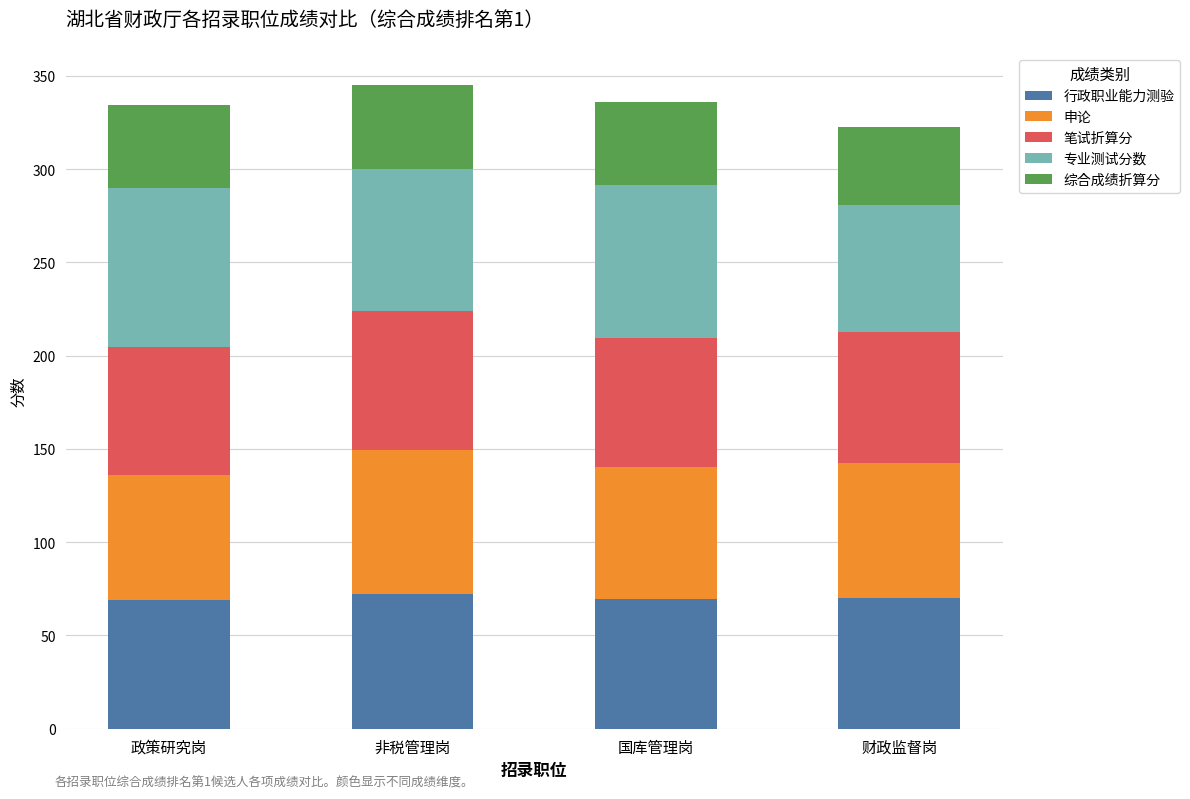

How many data points does each series have?

4